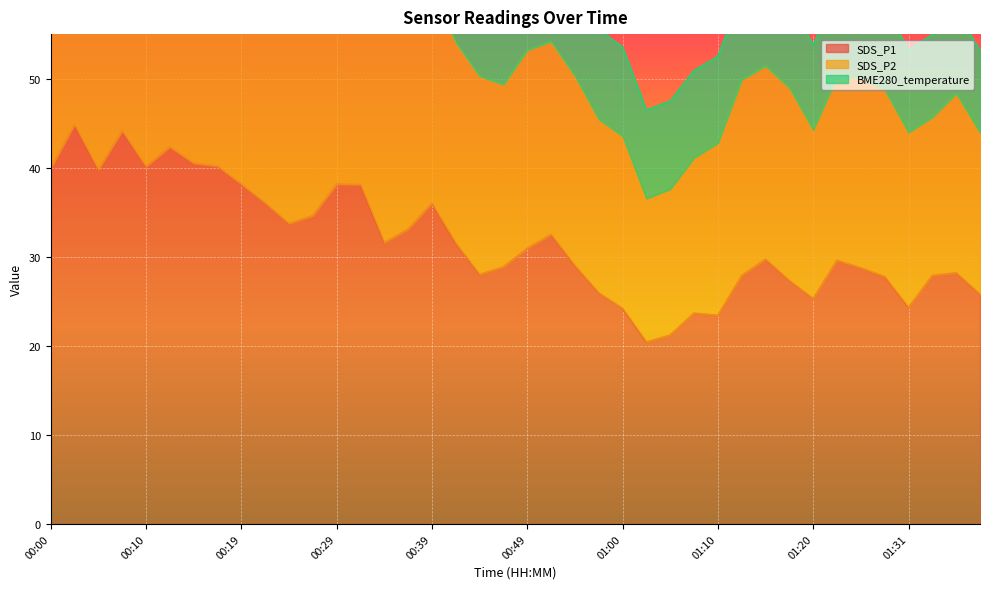

Which series has the largest range (max minus min)?

SDS_P2